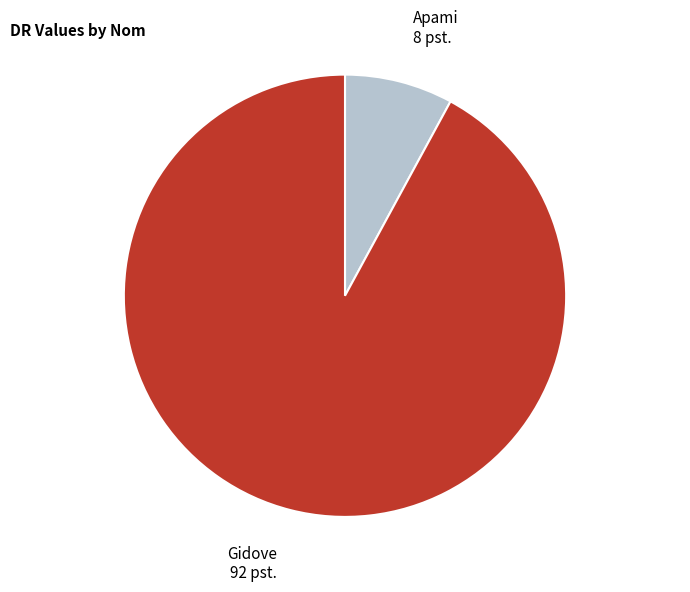

Does any single category account for the majority?

Yes